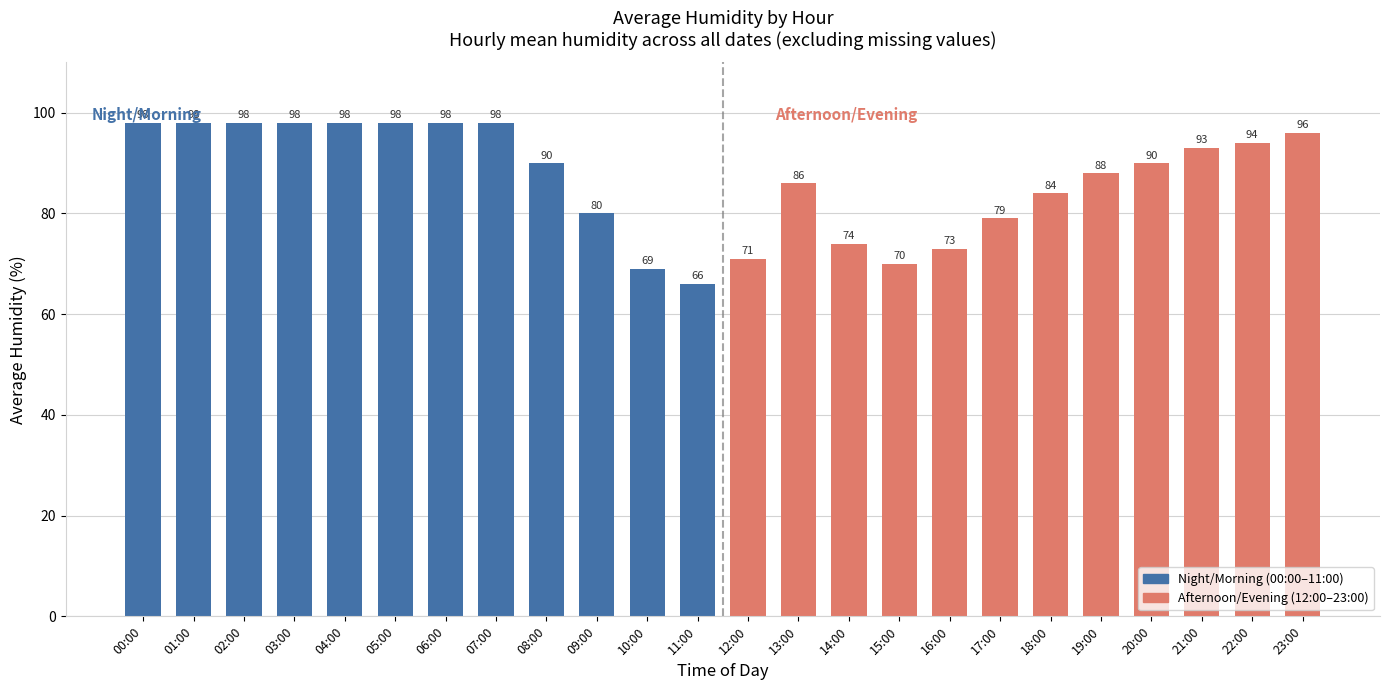

How many series are shown in this chart?

1